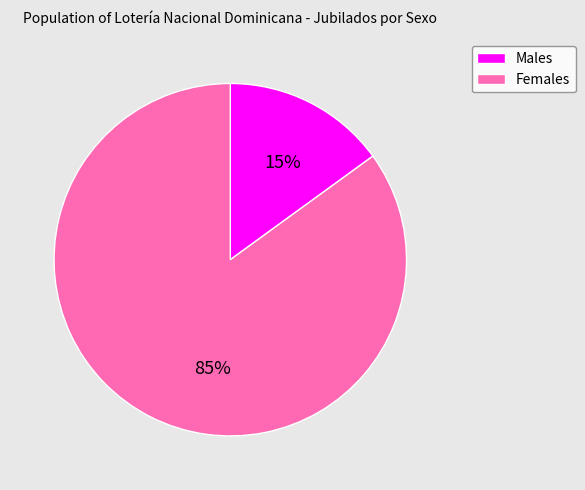

Do Females and Males together represent more than half of the pie?

Yes